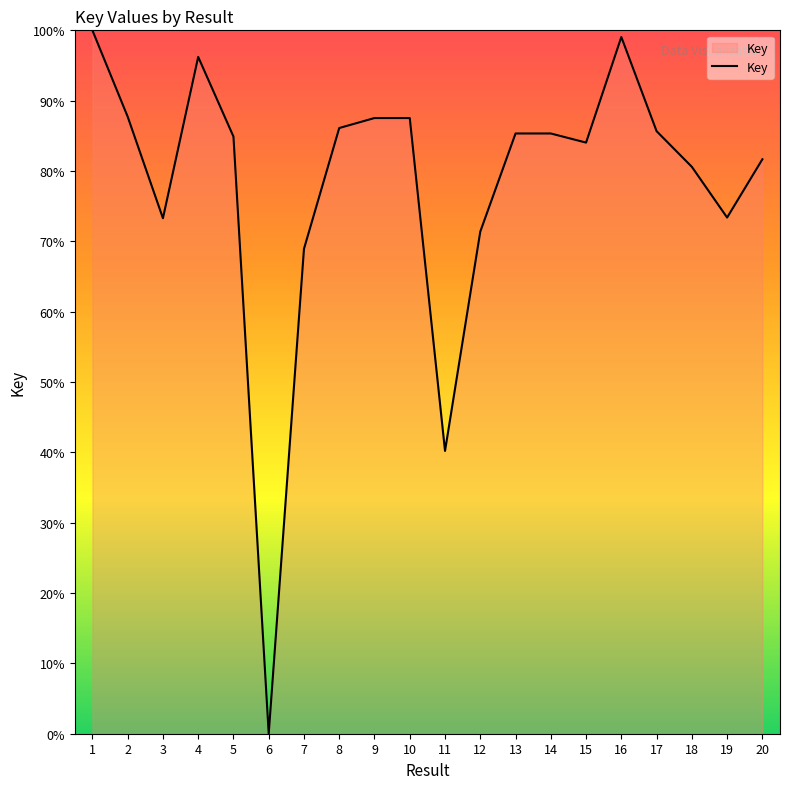

True or false: the data shows 98.1 at 19.

False